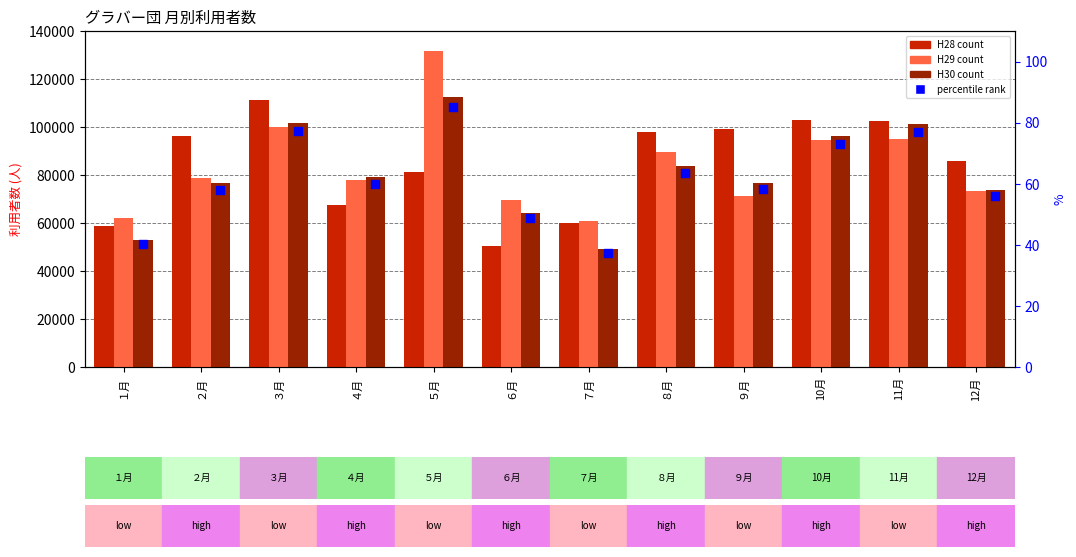

Which series has the largest Y range (max minus min)?

H29